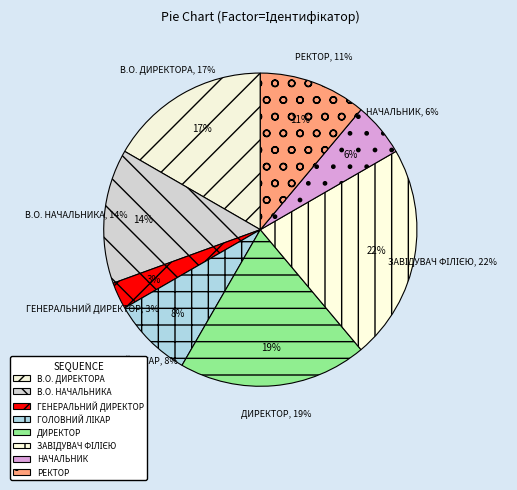

How many segments does this pie chart have?

8